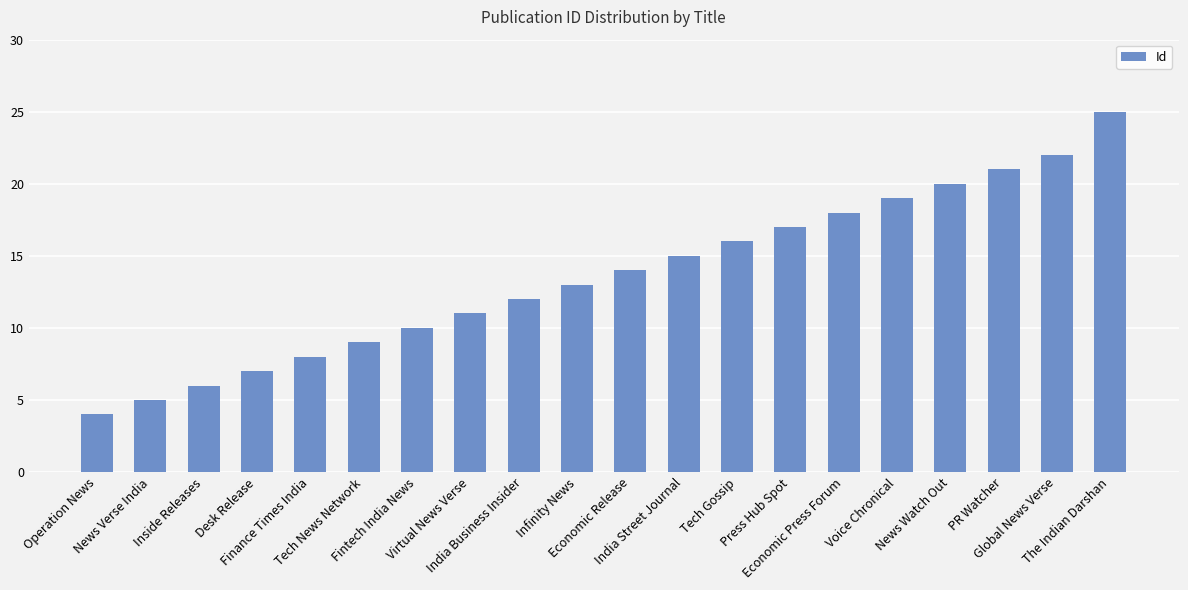

What is the smallest value displayed?

4